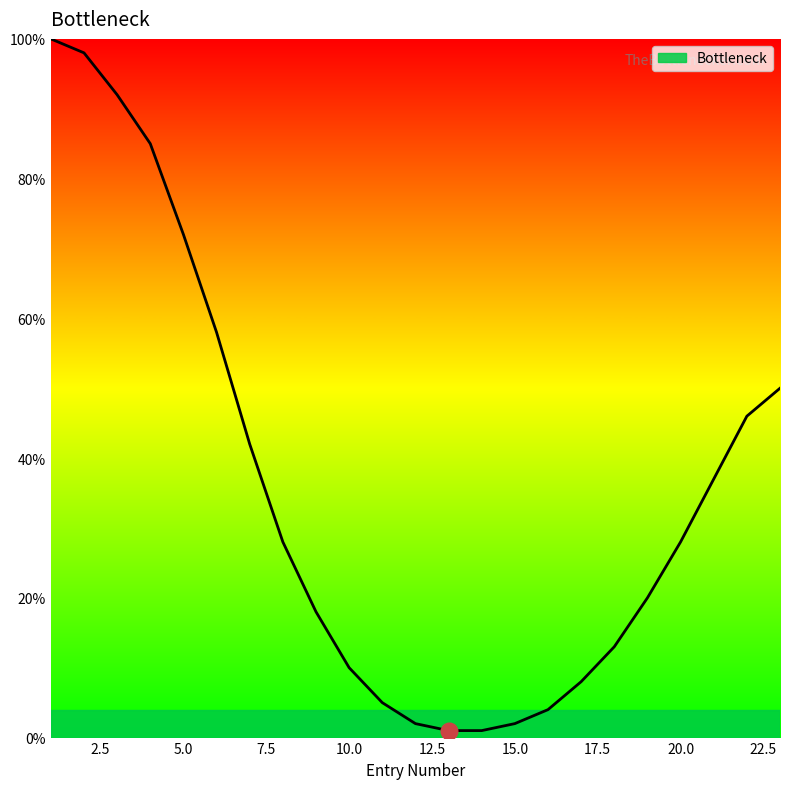

True or false: the data has more than 1 interior local peaks.

False